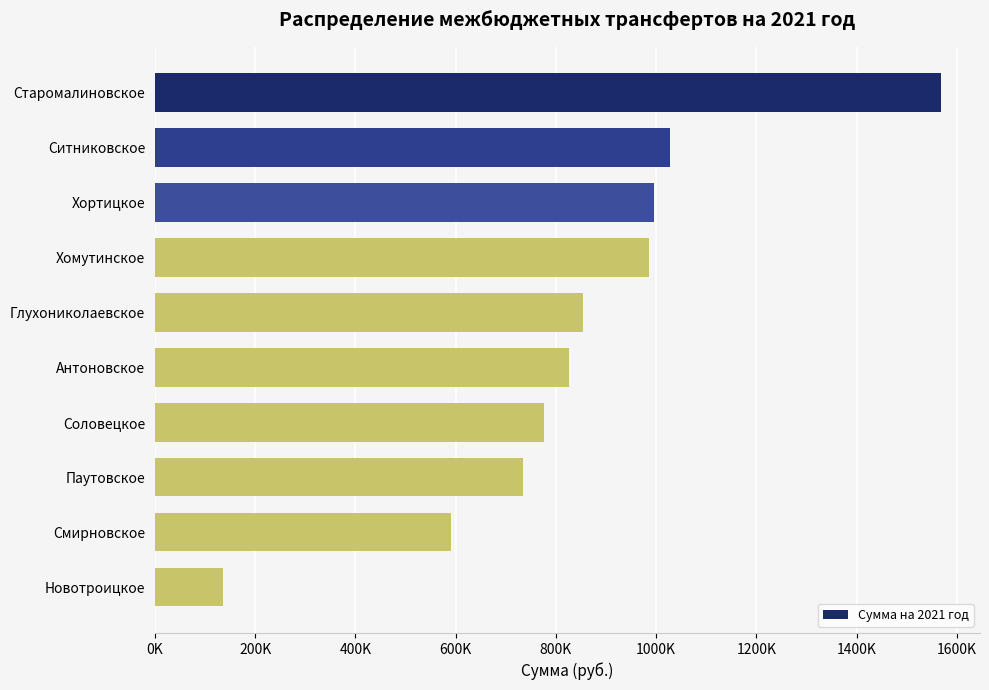

What is the average value?

849297